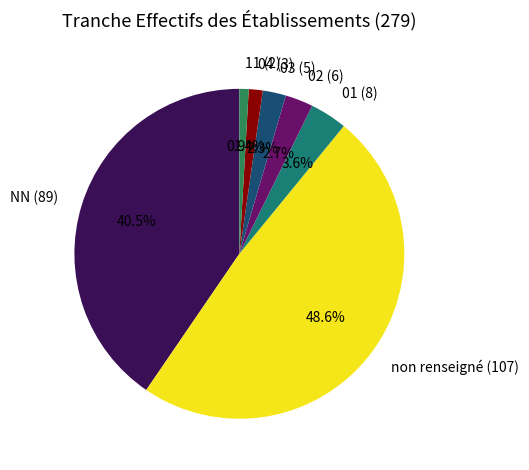

Which slice is the largest?

non renseigné (107)